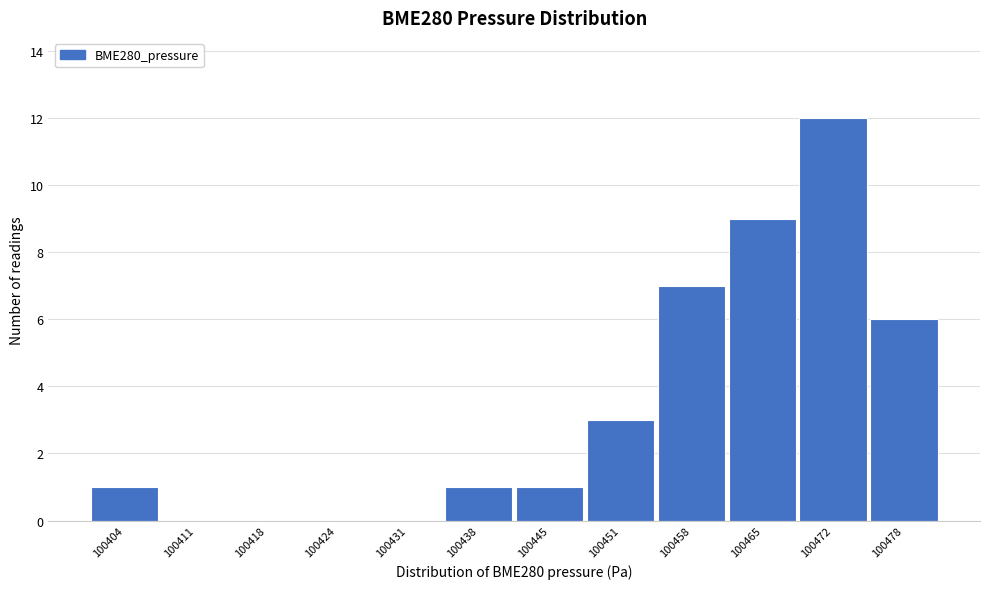

Reading left to right, extract all data points from this chart.

100404=1	100411=0	100418=0	100424=0	100431=0	100438=1	100445=1	100451=3	100458=7	100465=9	100472=12	100478=6